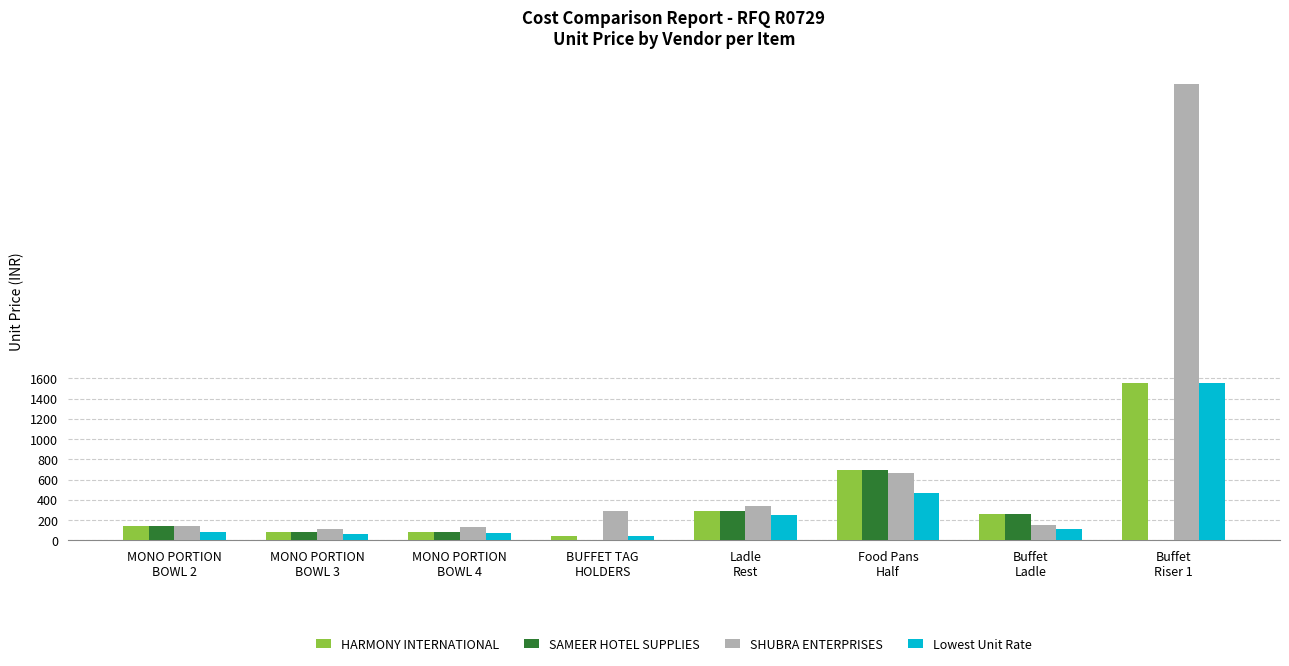

Is the value of SAMEER HOTEL SUPPLIES at MONO PORTION
BOWL 2 greater than the value of HARMONY INTERNATIONAL at Food Pans
Half?

No